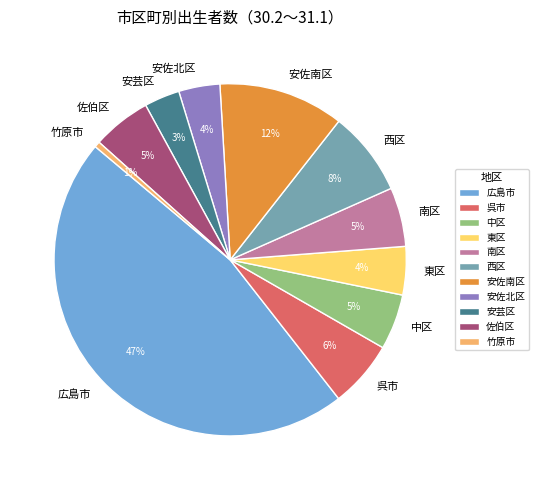

Does 広島市 account for over 50% of the chart?

No